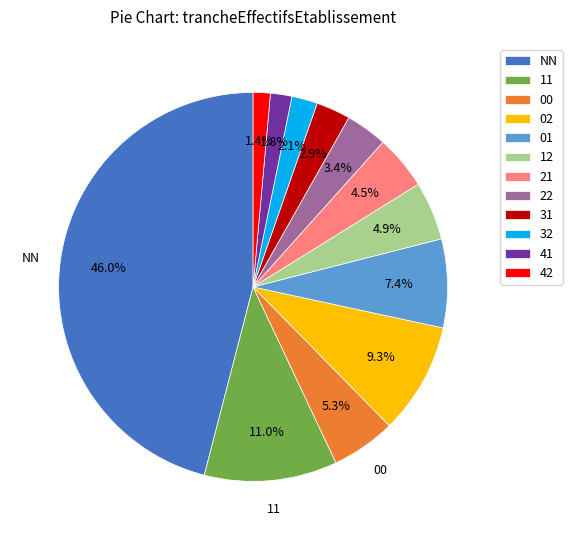

Is there any slice that represents more than half of the pie?

No